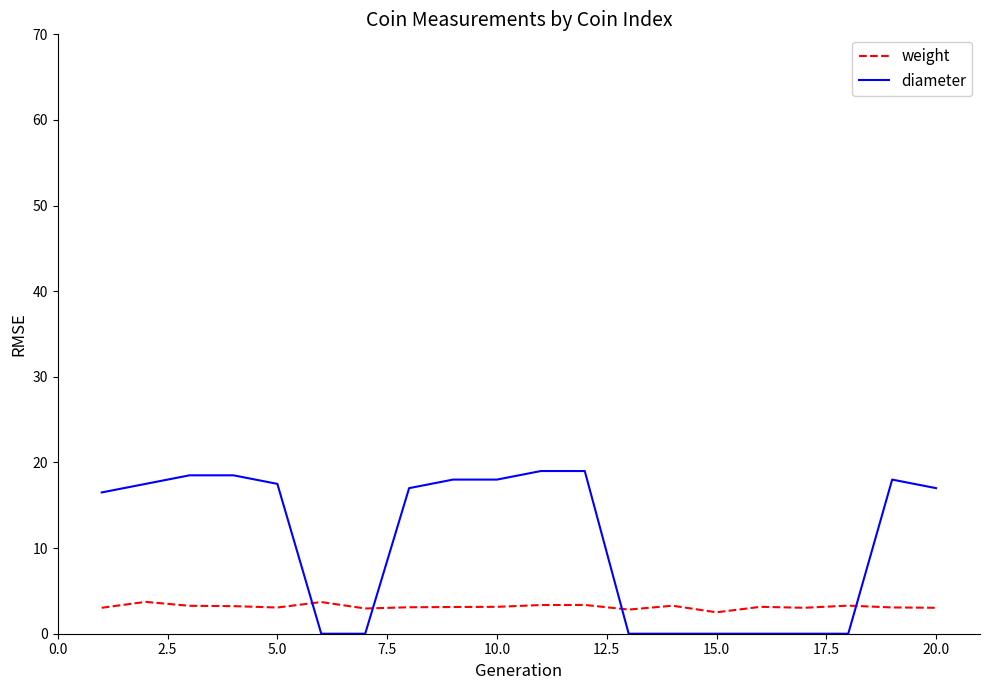

What is the difference between the maximum and minimum values in the diameter series?

19.0